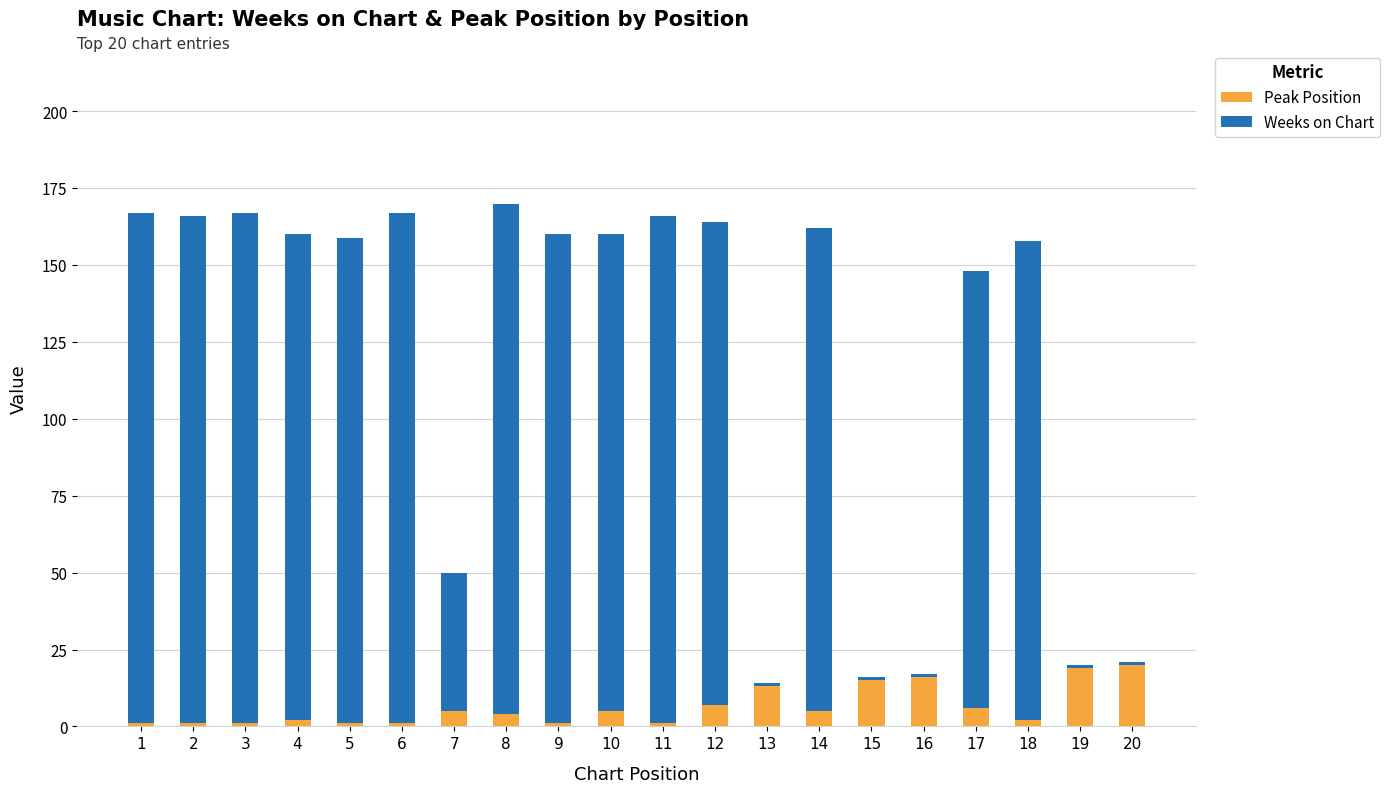

What is the sum of all Peak Position values?

126